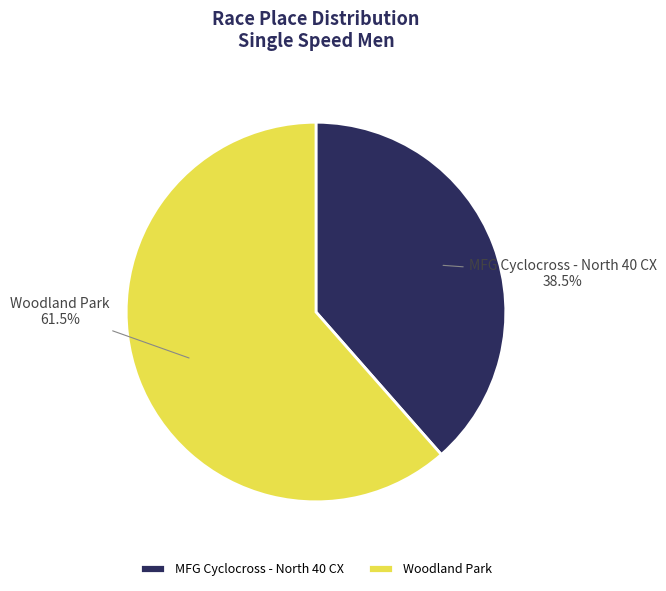

To the nearest percent, what is the combined percentage of MFG Cyclocross - North 40 CX and Woodland Park?

100%